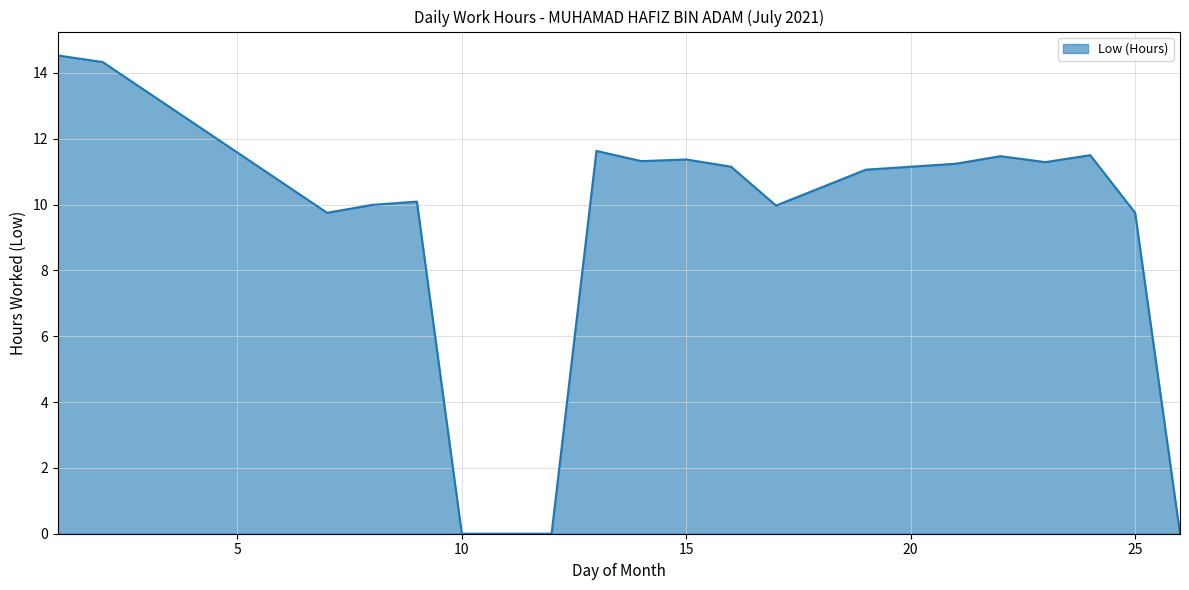

What is the maximum value shown in the chart?

14.5